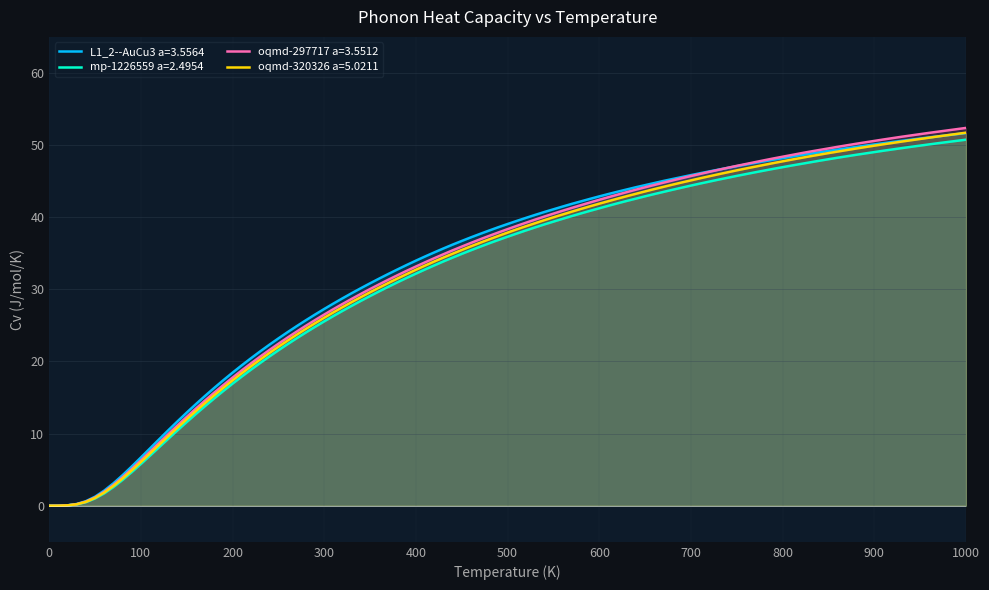

Rank the series at 900.0 from lowest to highest value.

mp-1226559 a=2.4954, L1_2--AuCu3 a=3.5564, oqmd-320326 a=5.0211, oqmd-297717 a=3.5512